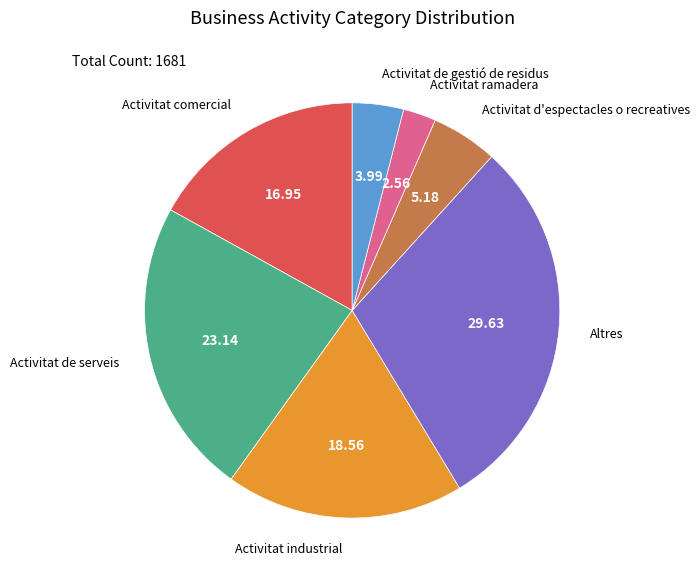

Is it true that Activitat de serveis is 23% of the pie?

True